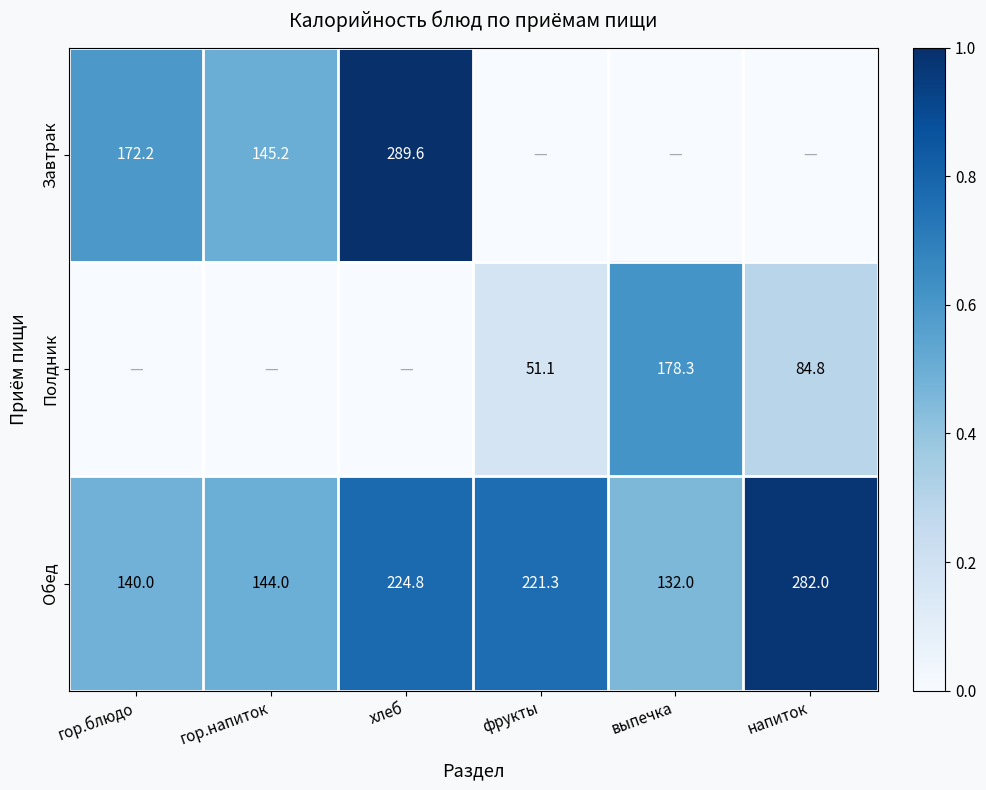

Which label corresponds to the smallest value in the chart?

фрукты